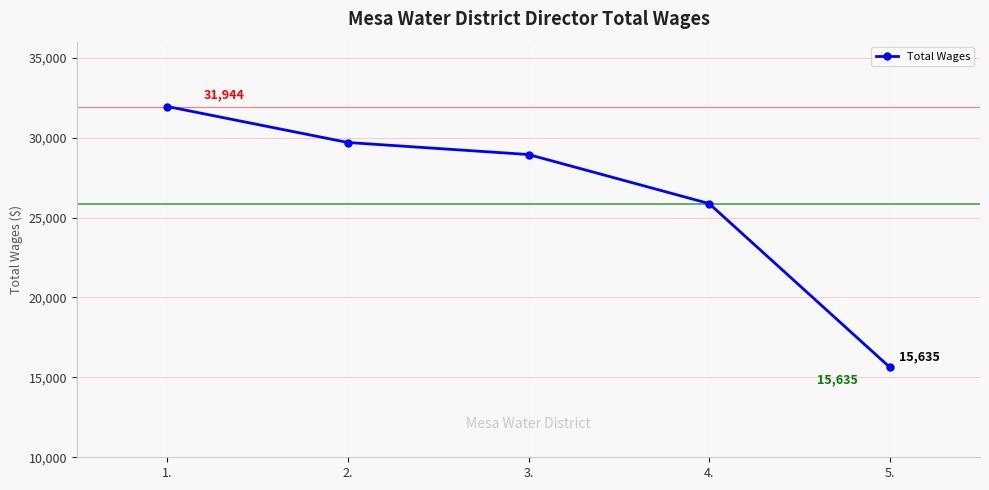

Is this an area chart (filled region under the line)?

No